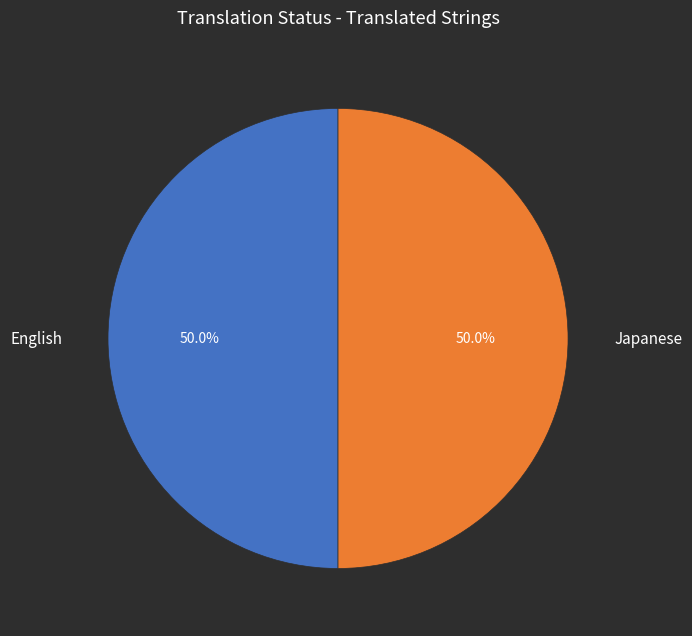

What percentage is the English slice, to the nearest percent?

50%